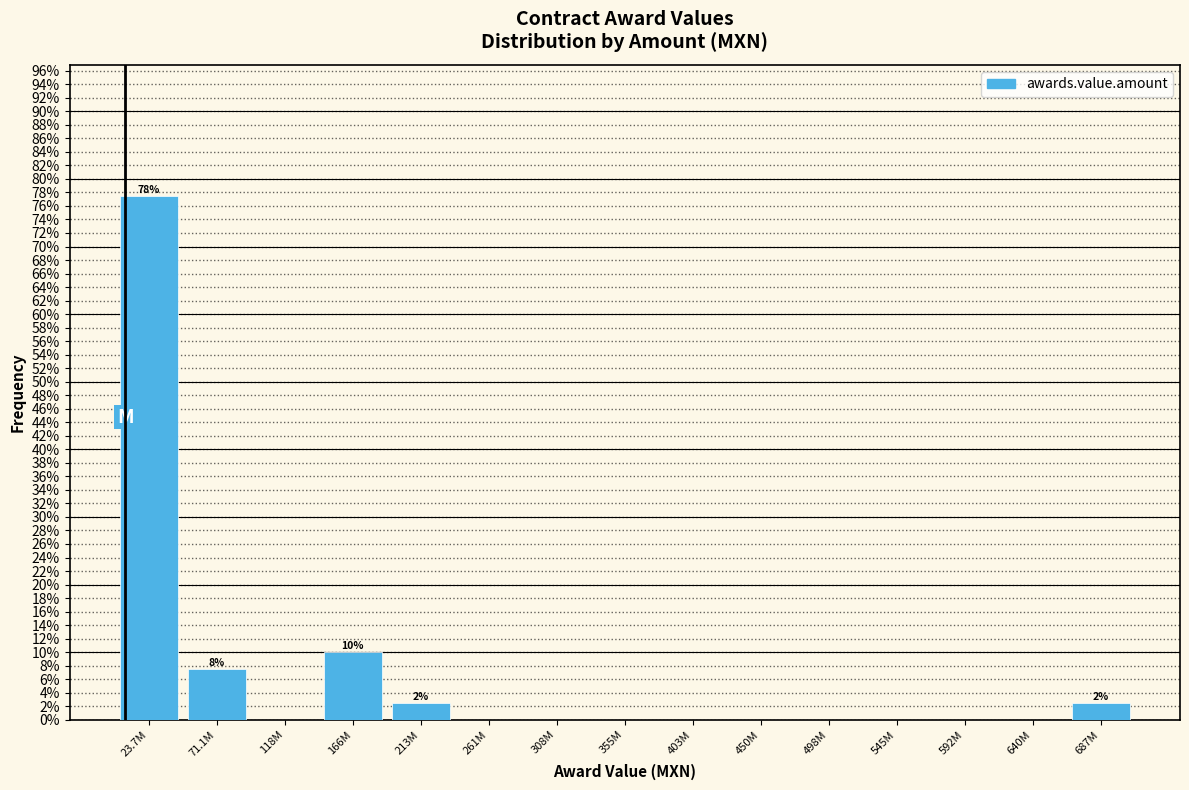

Reading right to left, transcribe all the data shown in this chart.

687M=2.5	640M=0.0	592M=0.0	545M=0.0	498M=0.0	450M=0.0	403M=0.0	355M=0.0	308M=0.0	261M=0.0	213M=2.5	166M=10.0	118M=0.0	71.1M=7.5	23.7M=77.5